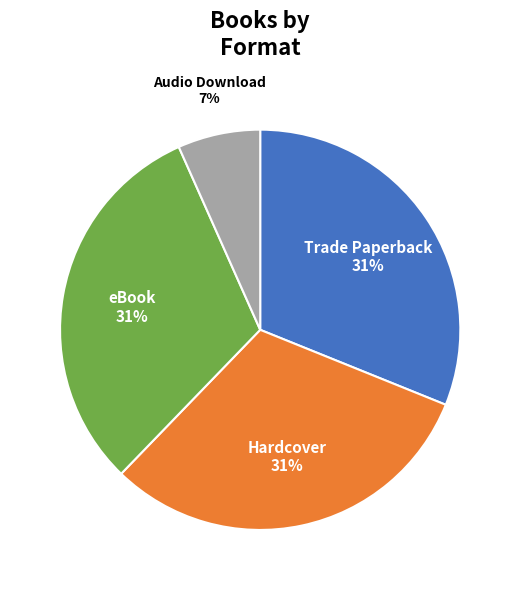

Between Audio Download and eBook, which is larger?

eBook